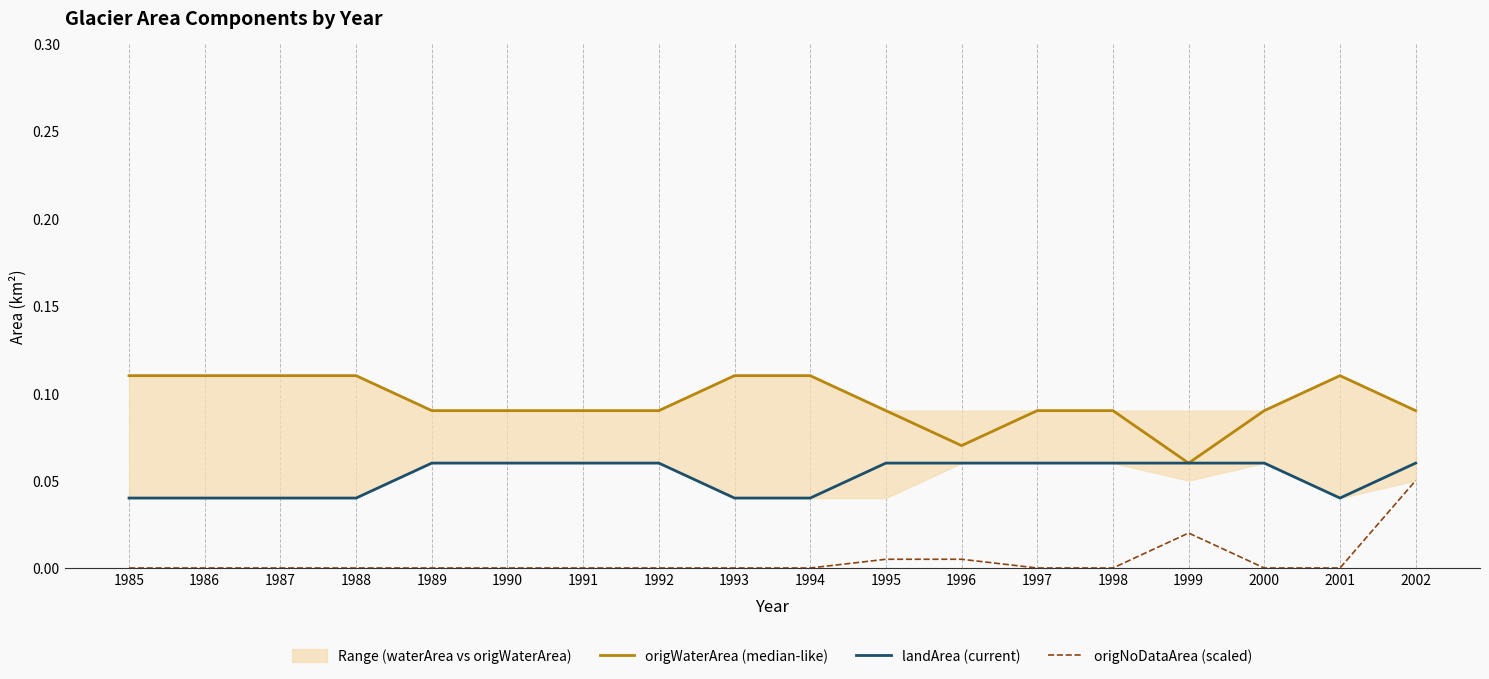

Rank the series by their average value, from lowest to highest.

origNoDataArea (scaled), landArea (current), origWaterArea (median-like)